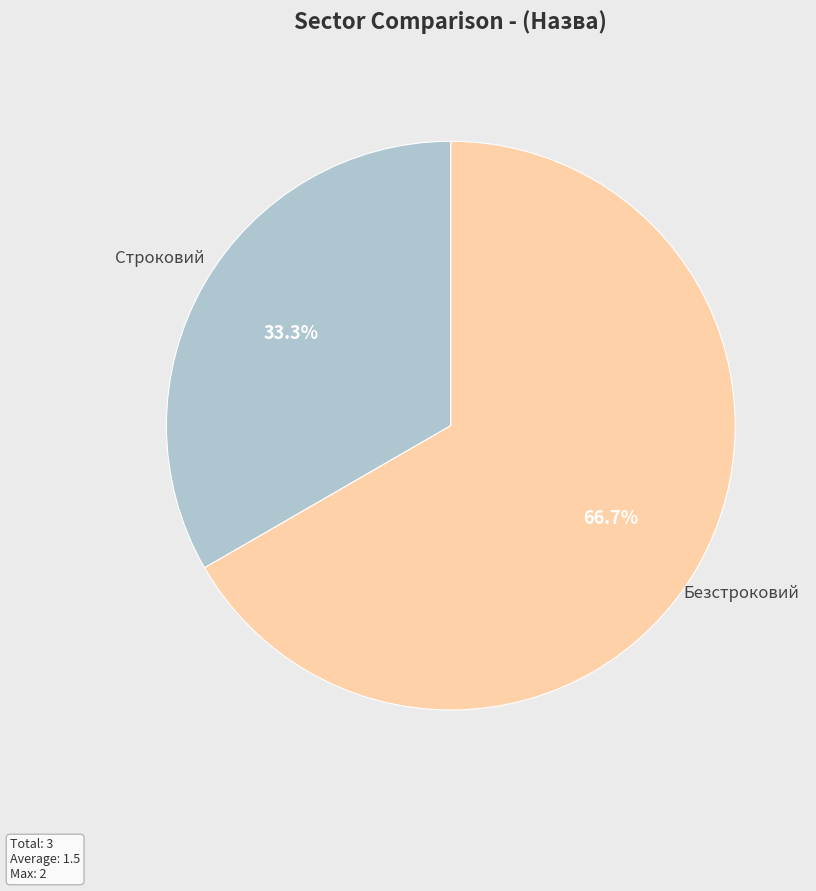

Count the number of slices in the pie.

2